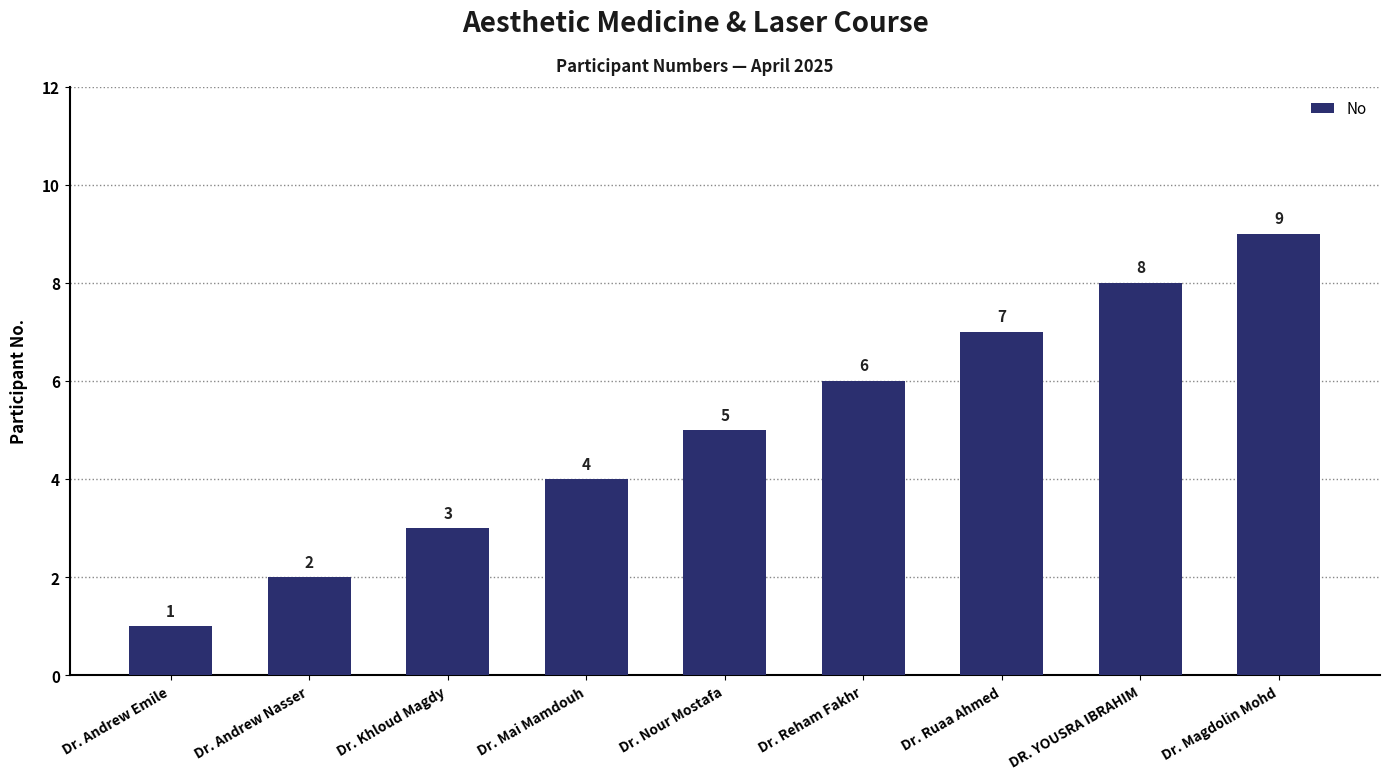

What is the change in value from Dr. Mai Mamdouh to Dr. Magdolin Mohd?

+5